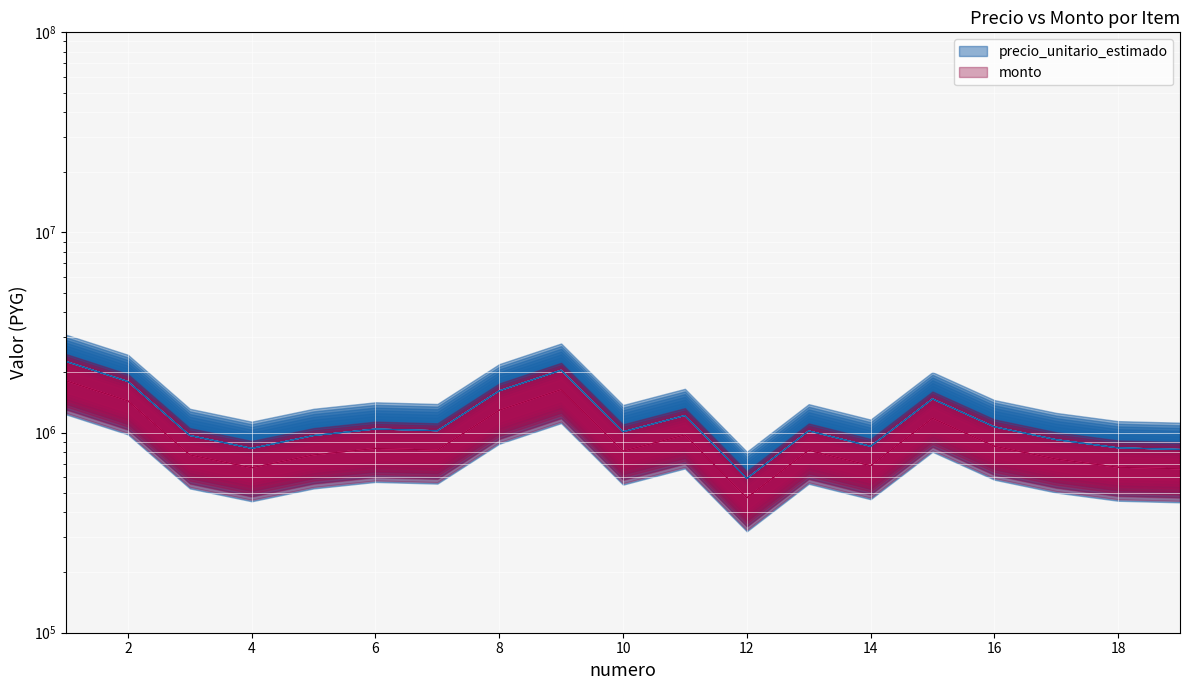

Is the value of precio_unitario_estimado at 3 greater than the value of monto at 11?

No